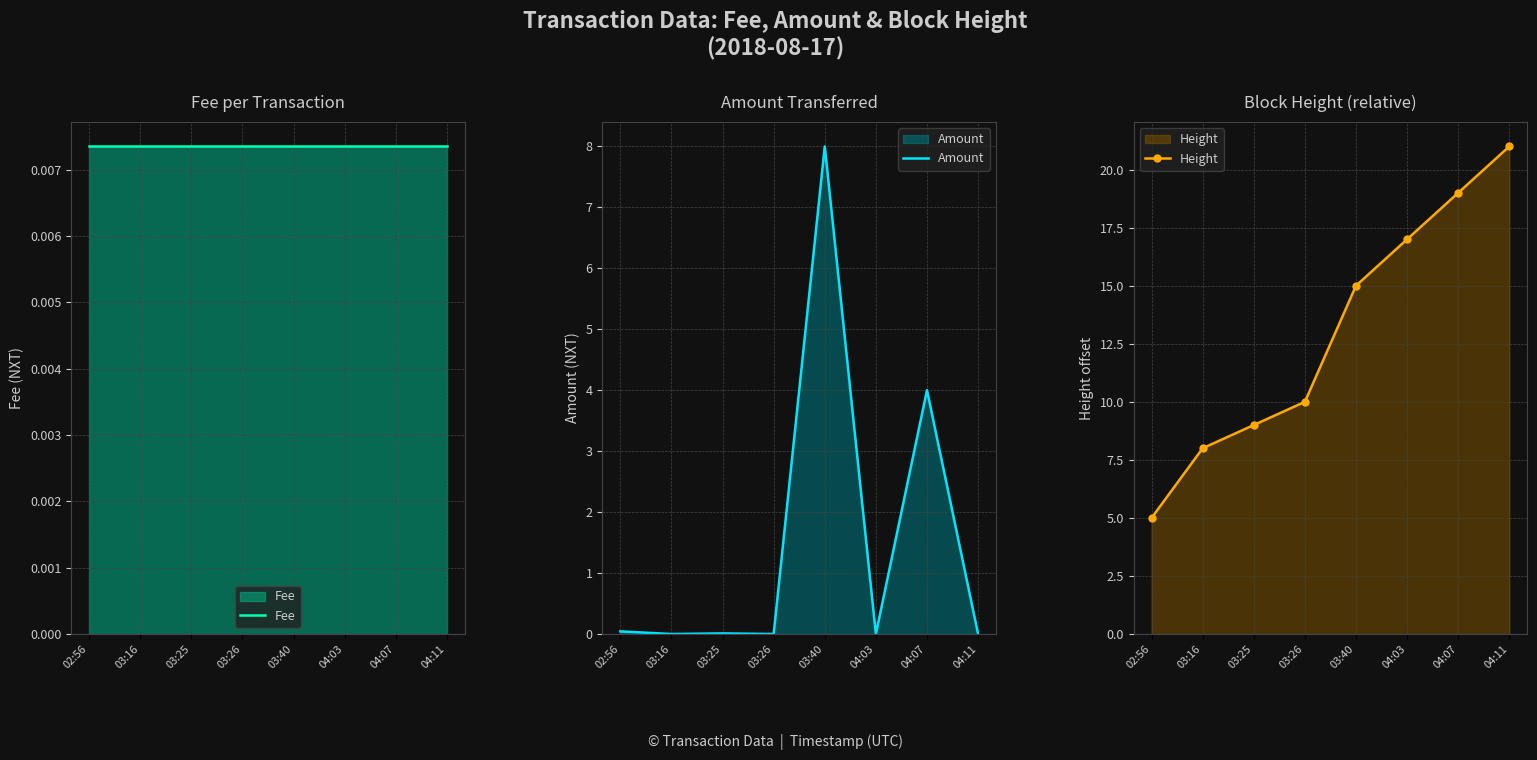

The Amount series shows 8.0 at 03:40. True or false?

True